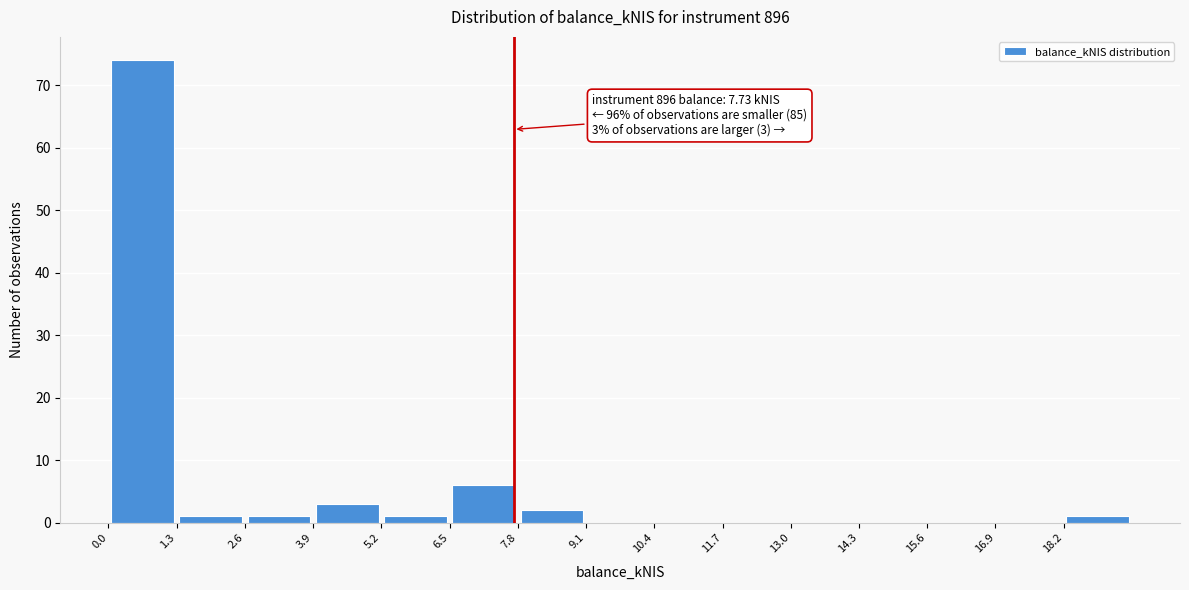

Over which range of the x-axis is the bar tallest?

0.0 to 1.4